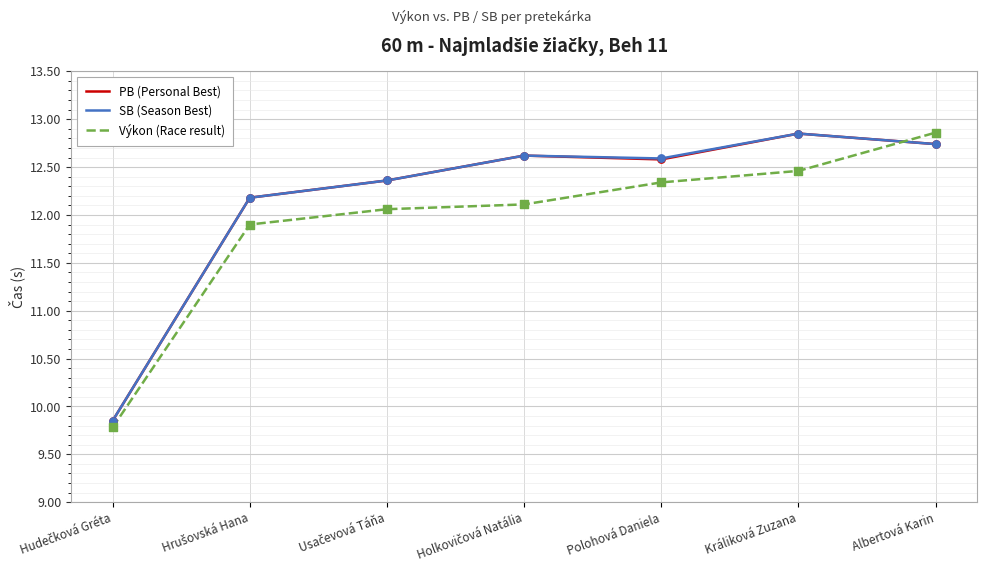

What is the total value across all series at Albertová Karin?

38.3